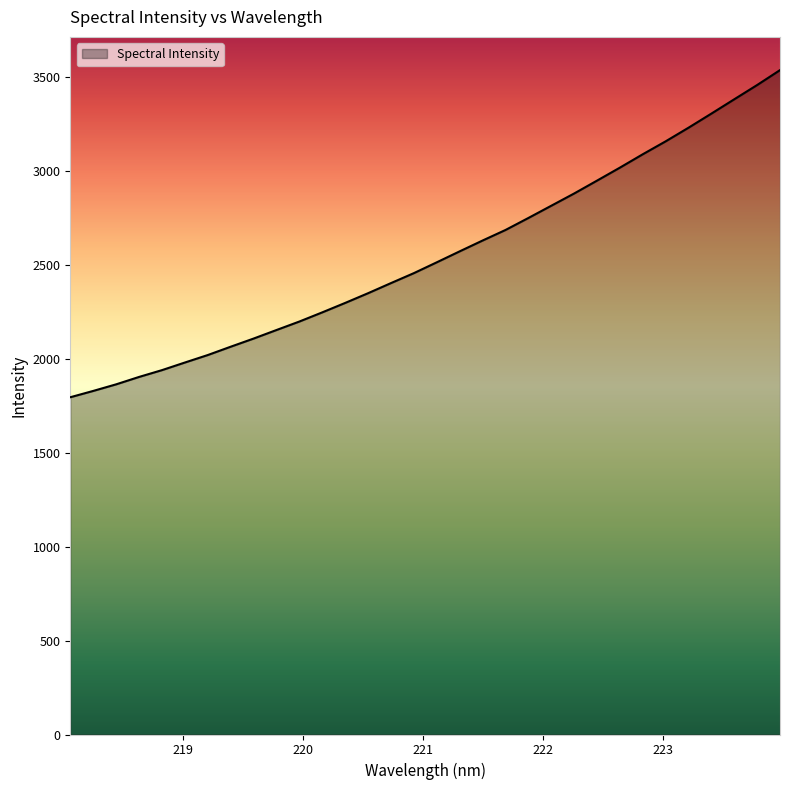

What is the smallest value displayed?

1795.4